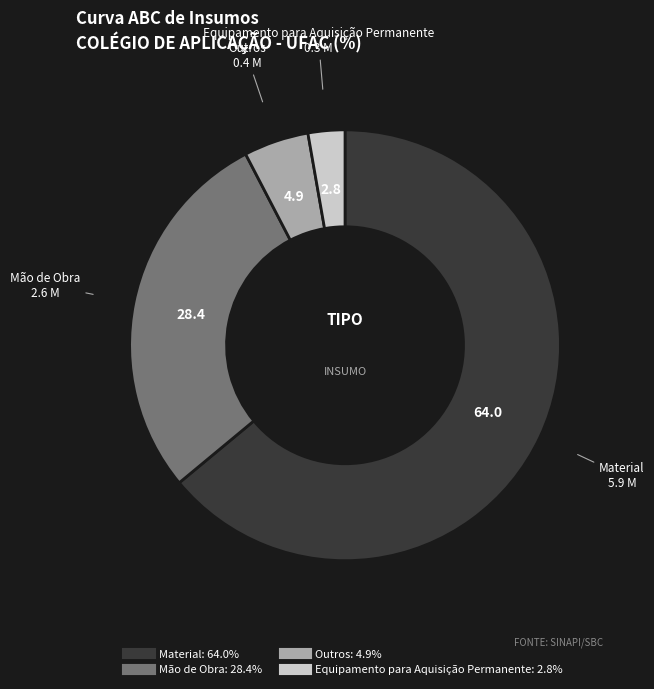

Rank the categories by value from lowest to highest.

Equipamento para Aquisição Permanente, Outros, Mão de Obra, Material